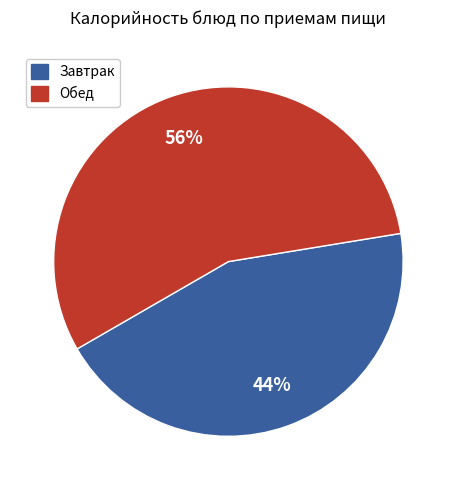

To the nearest percent, what is the difference between the largest and smallest slice percentages?

12%